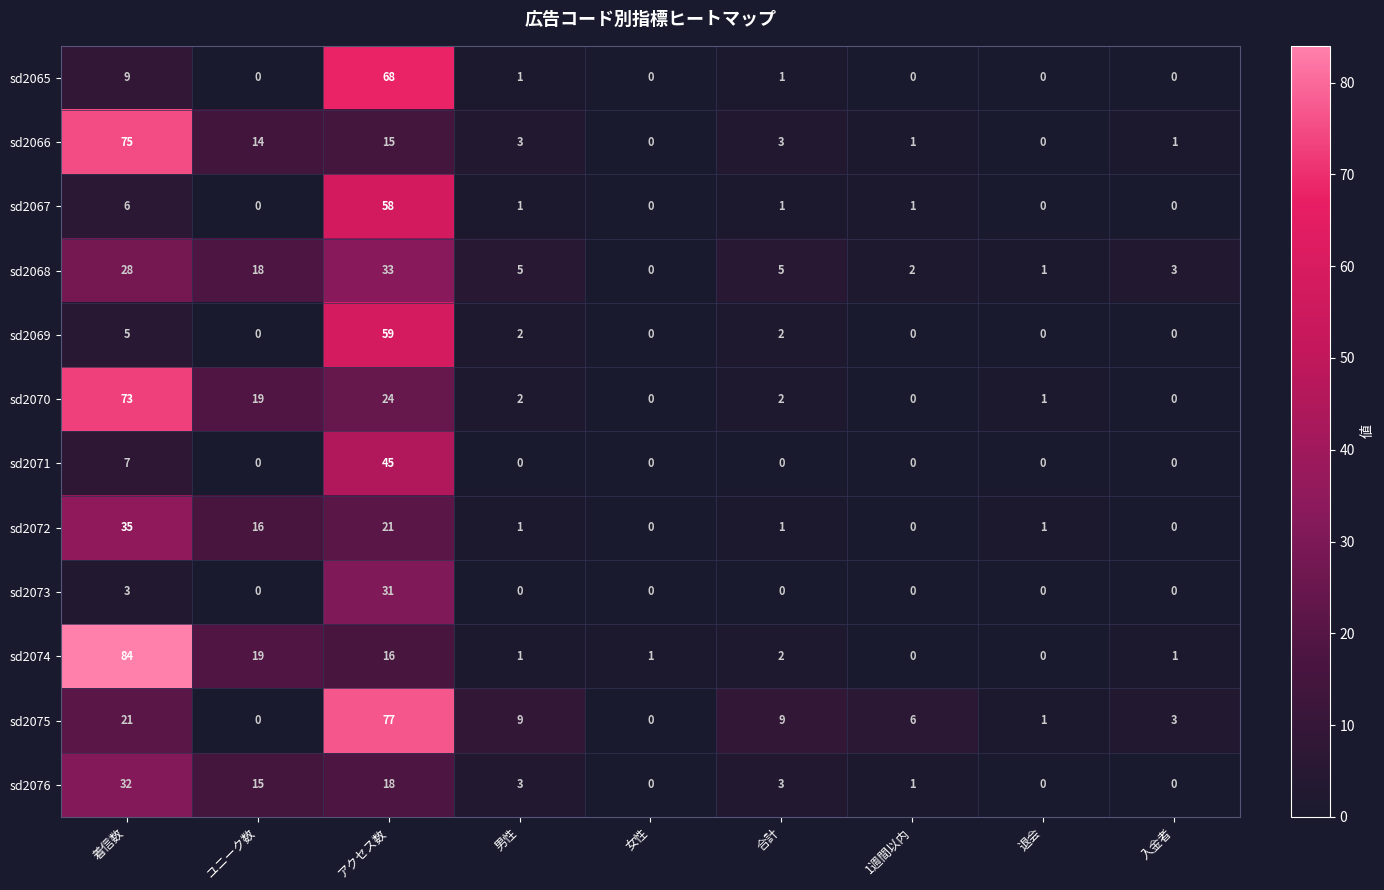

The sd2066 series shows 6 at アクセス数. True or false?

False